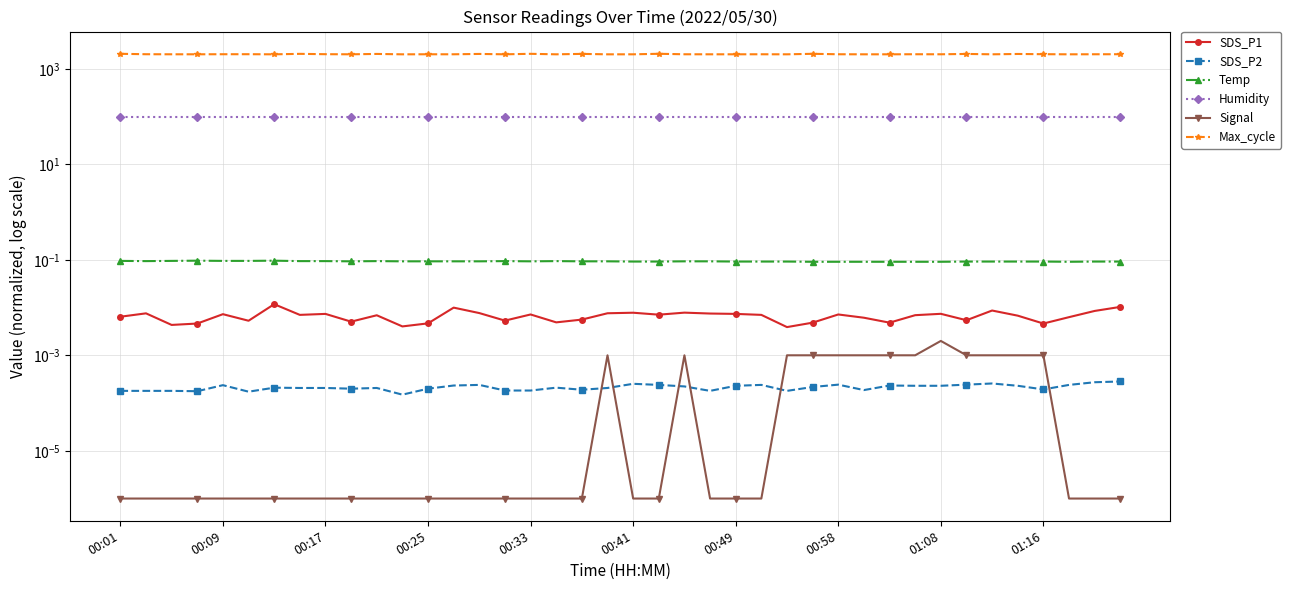

Is it true that SDS_P1 equals 0.0 at 00:49?

True